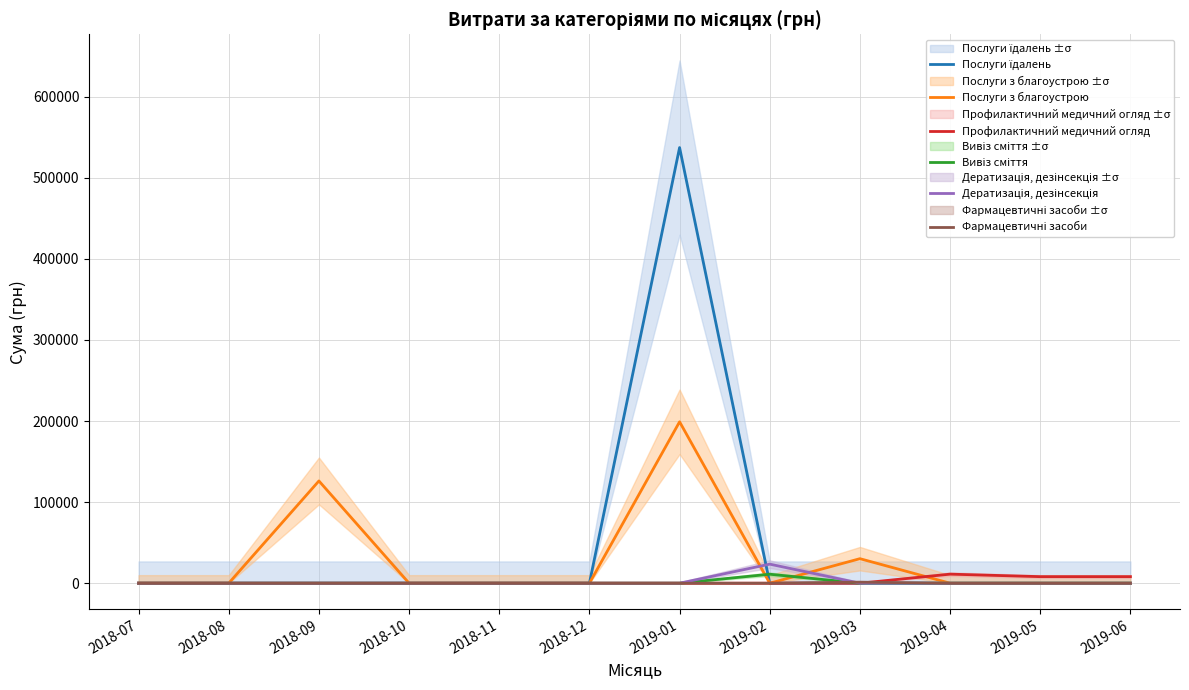

How many lines are shown in the chart?

6